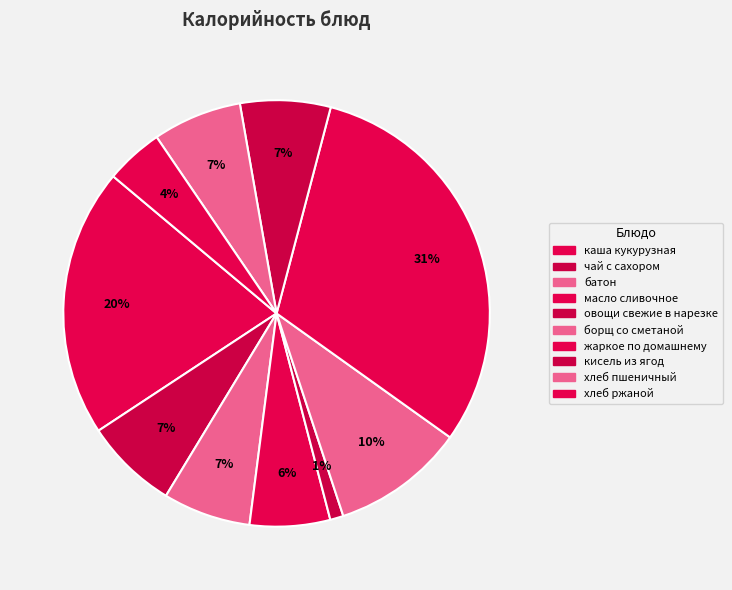

Count the number of slices in the pie.

10